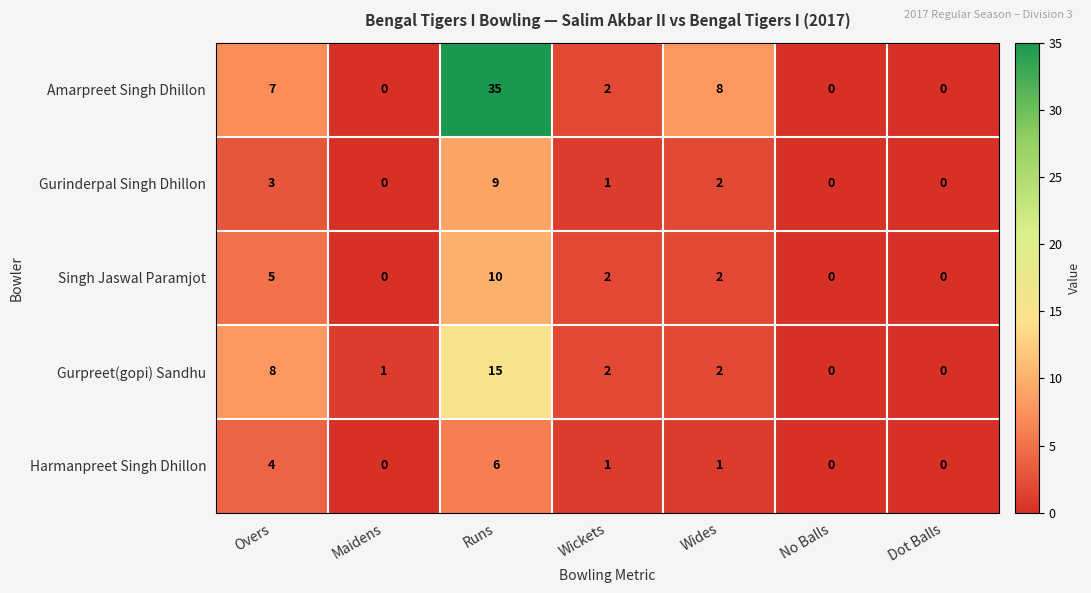

List the series in order of their peak value, highest first.

Amarpreet Singh Dhillon, Gurpreet(gopi) Sandhu, Singh Jaswal Paramjot, Gurinderpal Singh Dhillon, Harmanpreet Singh Dhillon